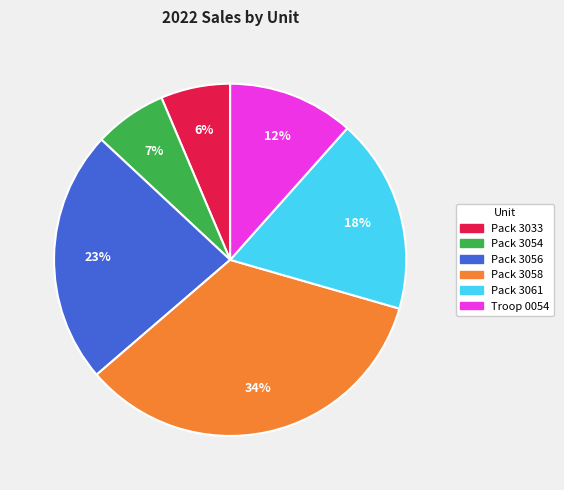

To the nearest percent, what is the difference between the largest and smallest slice percentages?

28%